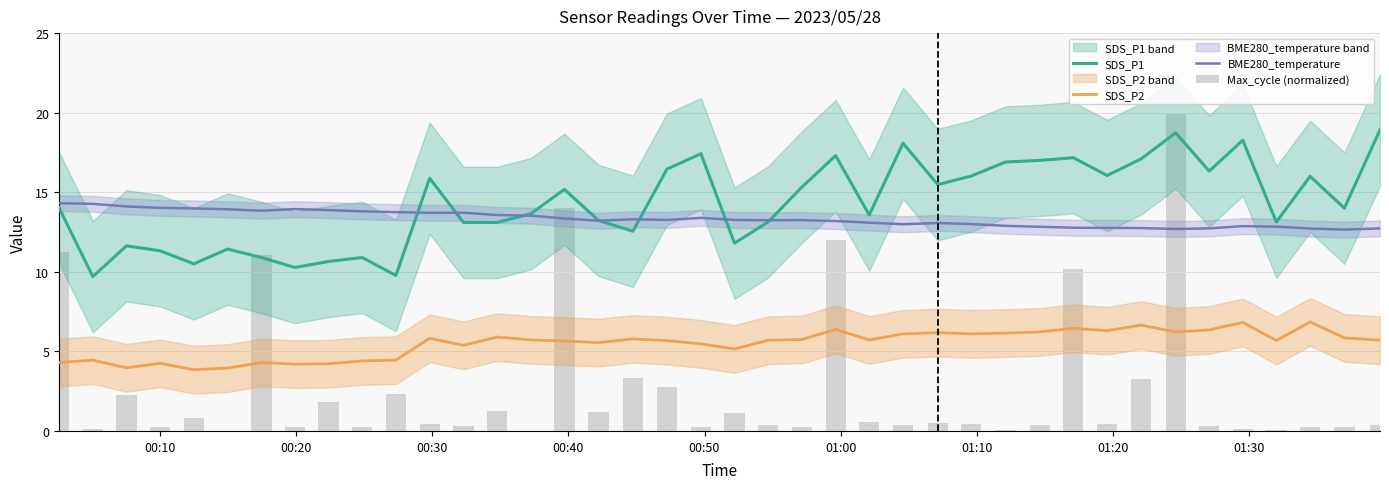

The value of SDS_P1 at 01:10 is 14.9. True or false?

False